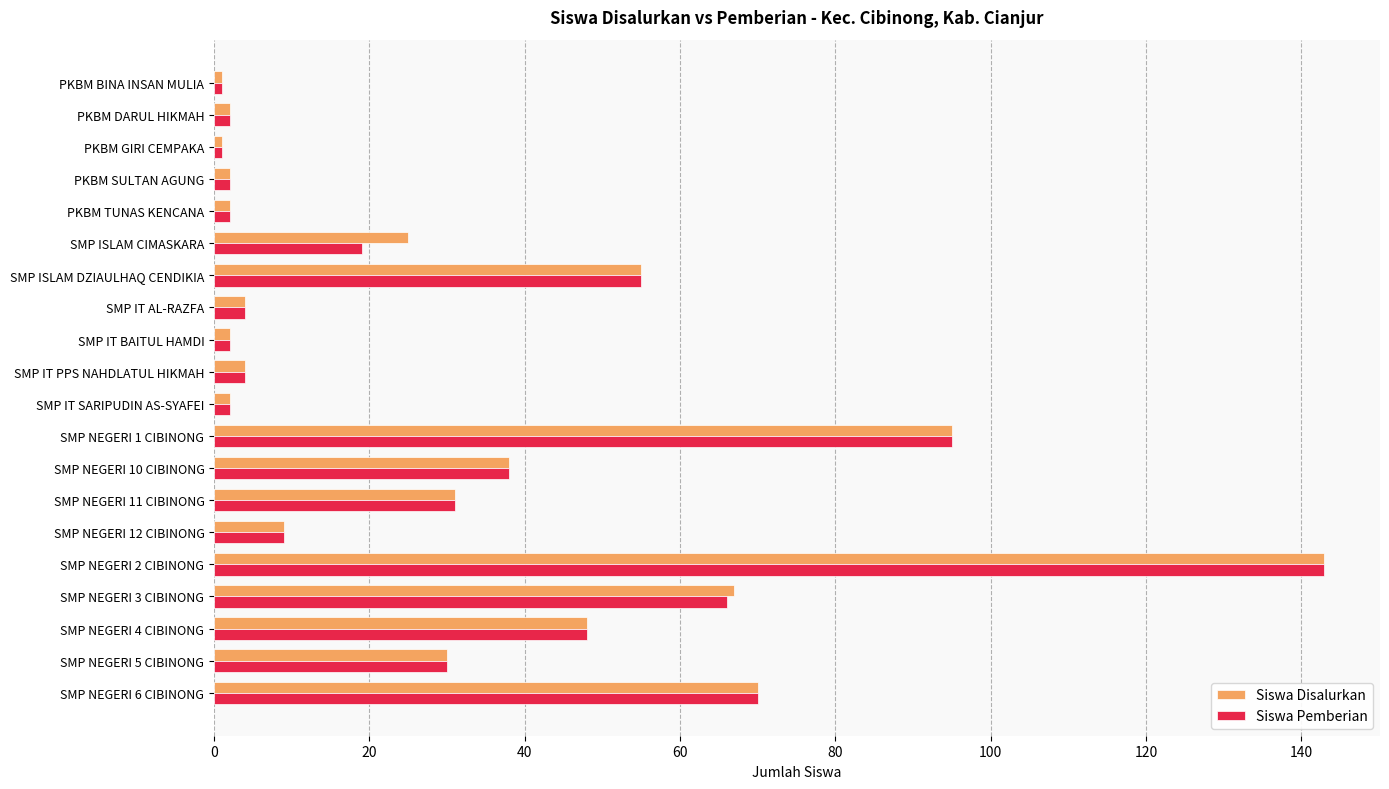

Between PKBM SULTAN AGUNG and SMP ISLAM CIMASKARA, which series saw the biggest shift?

Siswa Disalurkan